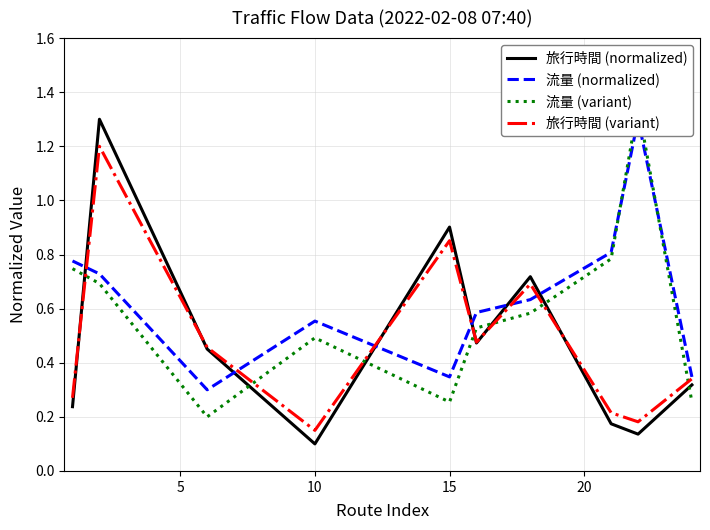

What are all the series names shown in the legend?

旅行時間 (normalized), 流量 (normalized), 流量 (variant), 旅行時間 (variant)